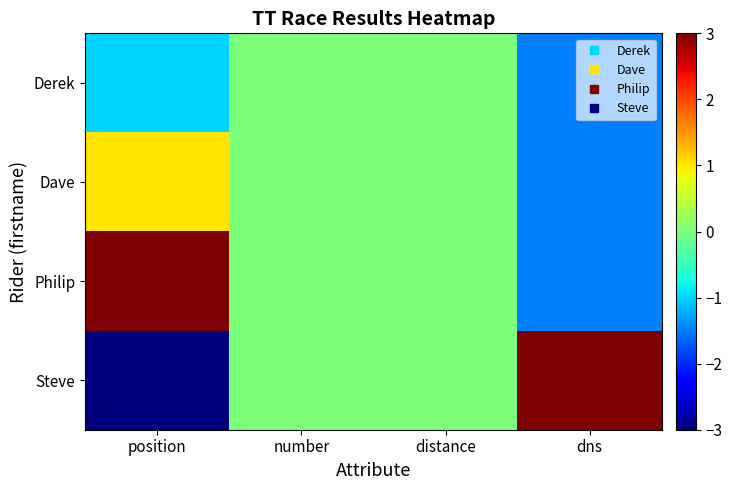

How many distinct data groups are displayed?

4